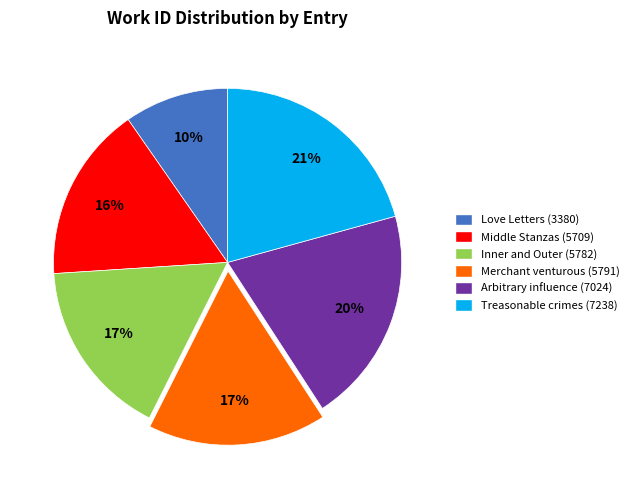

How many segments does this pie chart have?

6